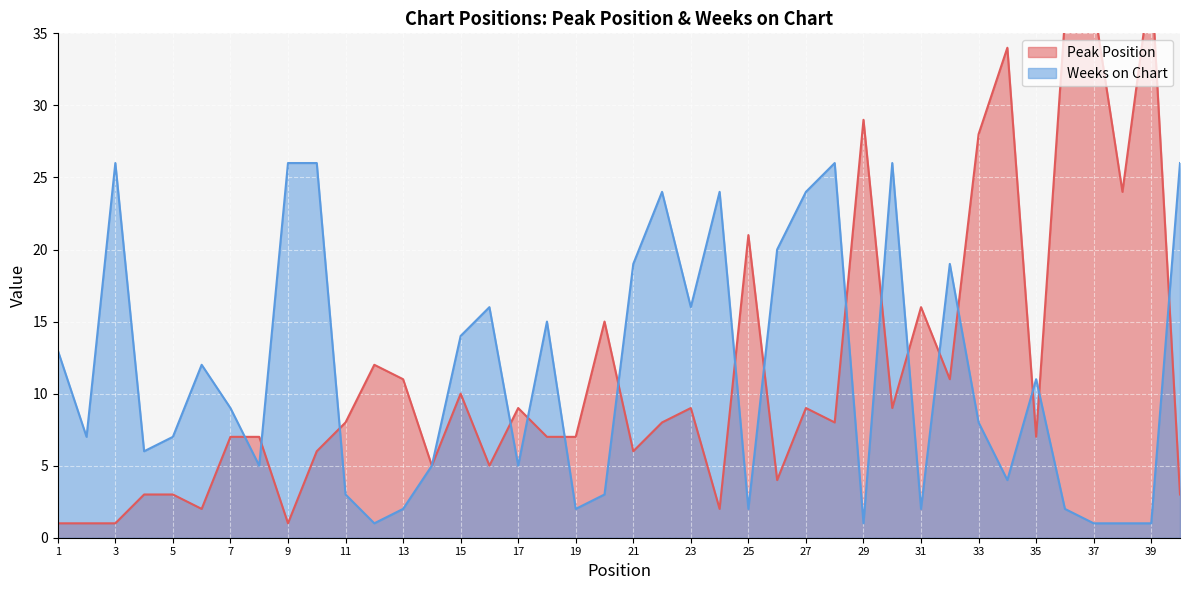

Reading right to left, extract all data points from this chart.

Peak Position: 40=3	39=39	38=24	37=37	36=36	35=7	34=34	33=28	32=11	31=16	30=9	29=29	28=8	27=9	26=4	25=21	24=2	23=9	22=8	21=6	20=15	19=7	18=7	17=9	16=5	15=10	14=5	13=11	12=12	11=8	10=6	9=1	8=7	7=7	6=2	5=3	4=3	3=1	2=1	1=1
Weeks on Chart: 40=26	39=1	38=1	37=1	36=2	35=11	34=4	33=8	32=19	31=2	30=26	29=1	28=26	27=24	26=20	25=2	24=24	23=16	22=24	21=19	20=3	19=2	18=15	17=5	16=16	15=14	14=5	13=2	12=1	11=3	10=26	9=26	8=5	7=9	6=12	5=7	4=6	3=26	2=7	1=13